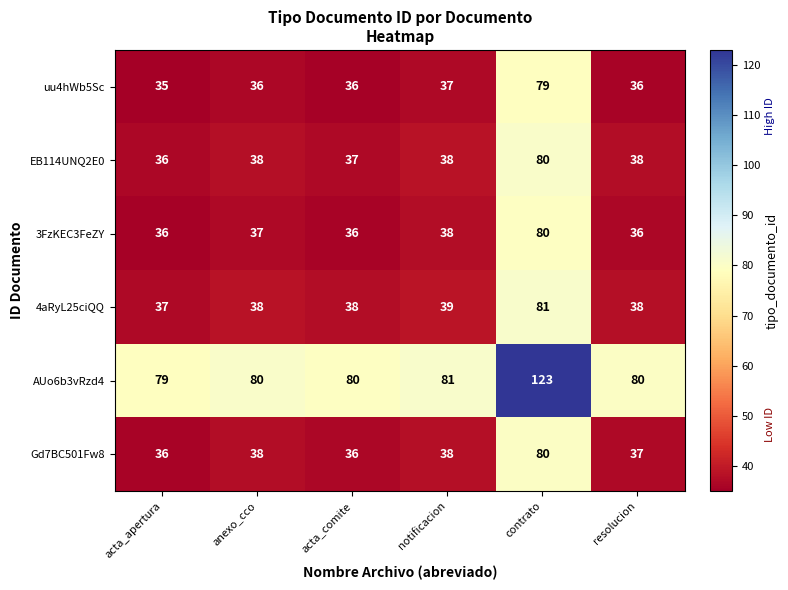

What is the smallest value displayed?

35